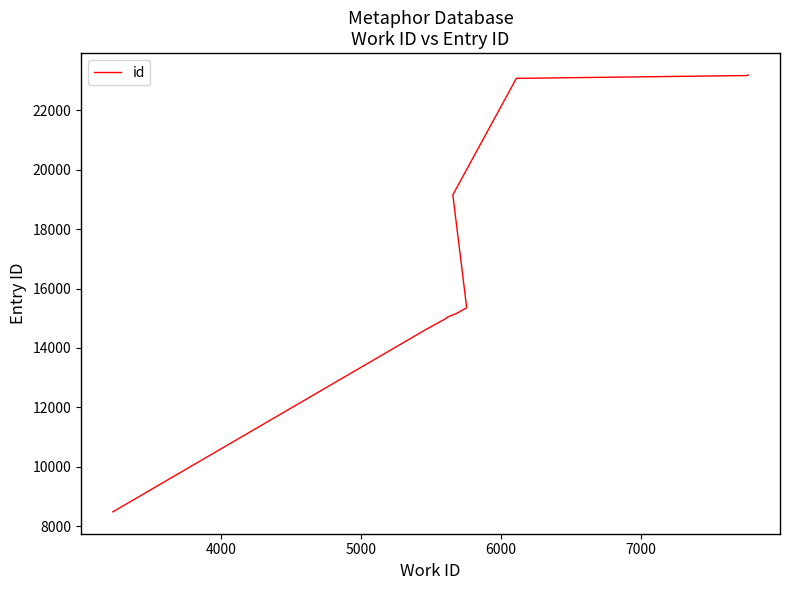

What is the smallest value displayed?

8477